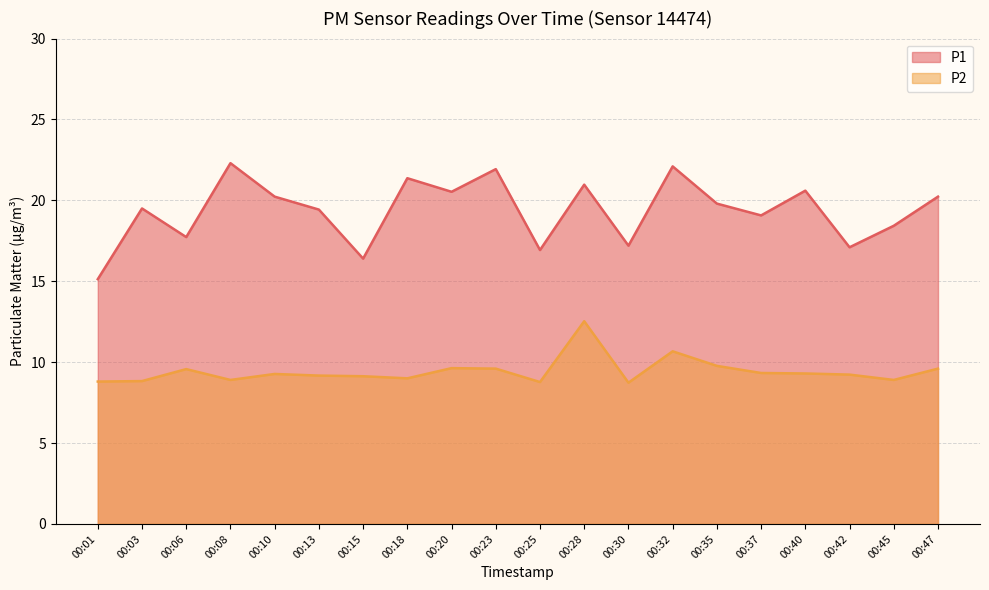

Between 00:28 and 00:25, which is larger?

00:28